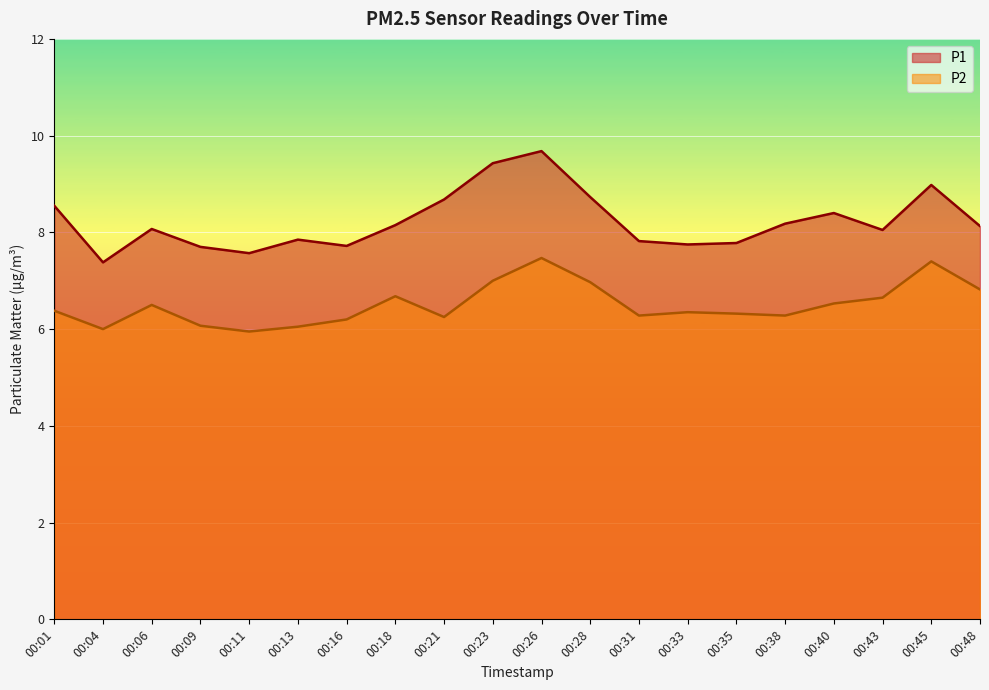

What is the difference between the P1 values at 00:26 and 00:11?

2.1